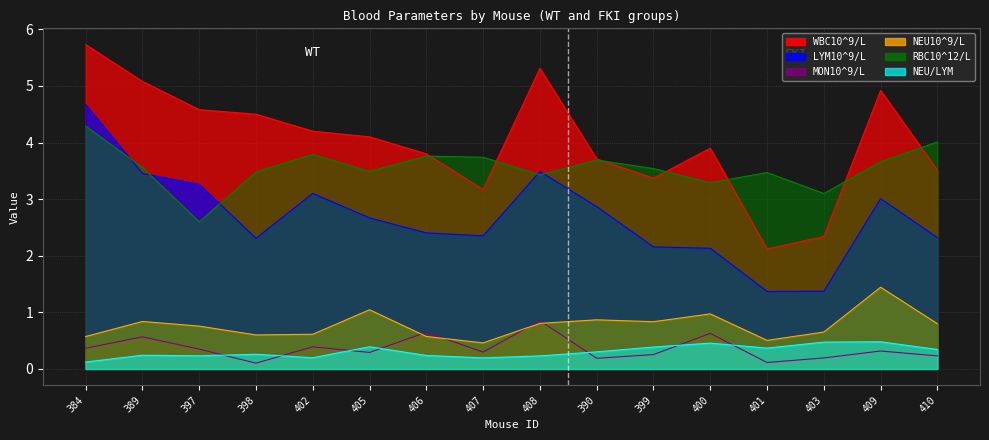

Between 389 and 390, which series saw the biggest shift?

WBC10^9/L